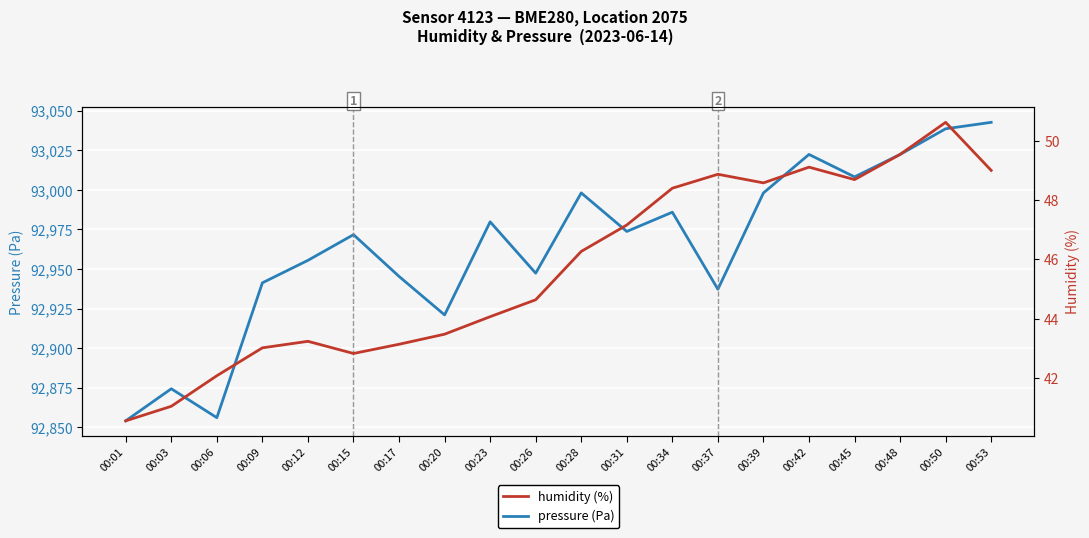

Which series has the largest total across all categories?

pressure (Pa)